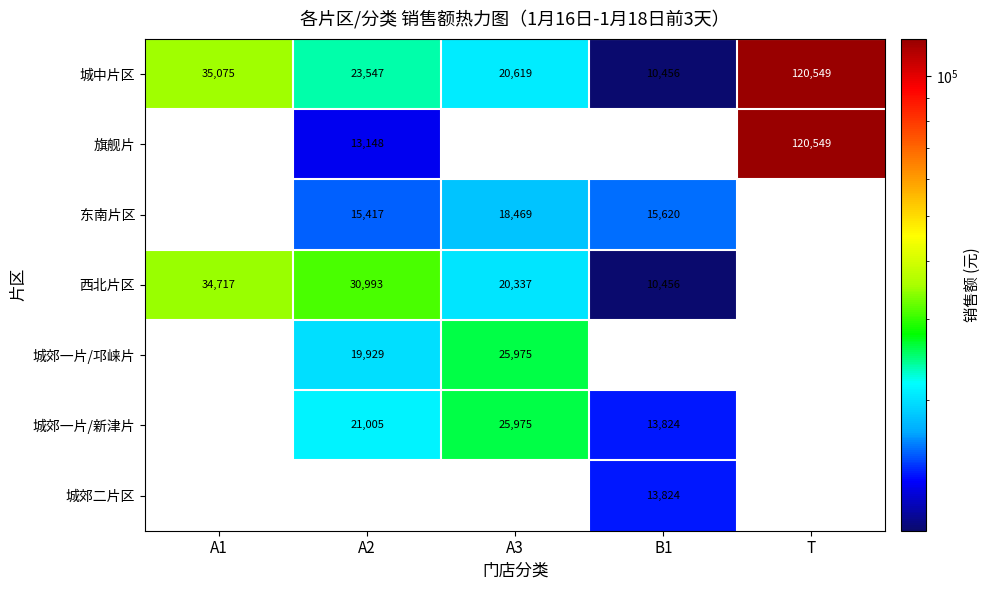

Where does the 城中片区 series first go above 23547?

A1